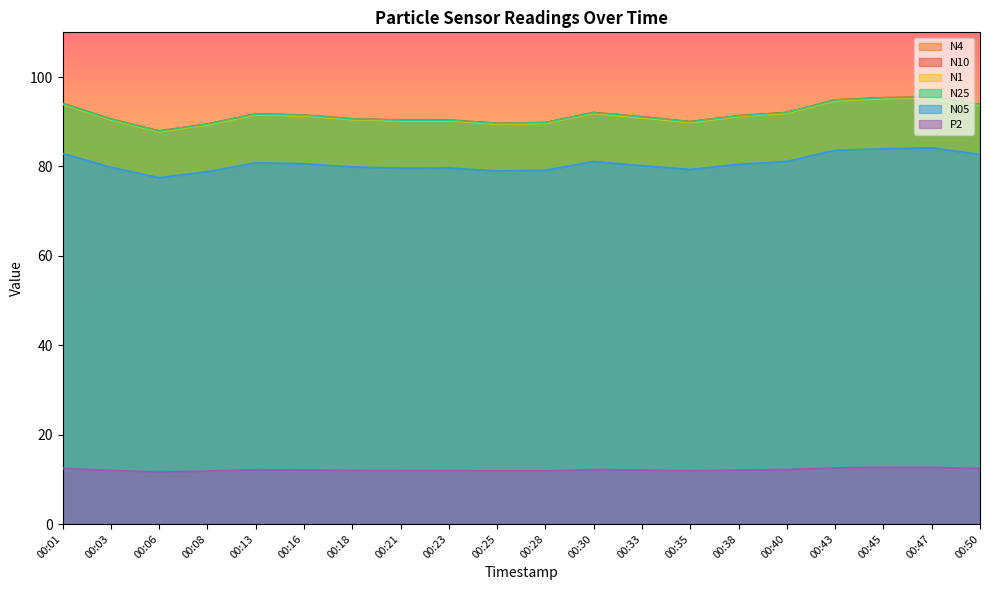

At how many categories does at least one series exceed 16?

20